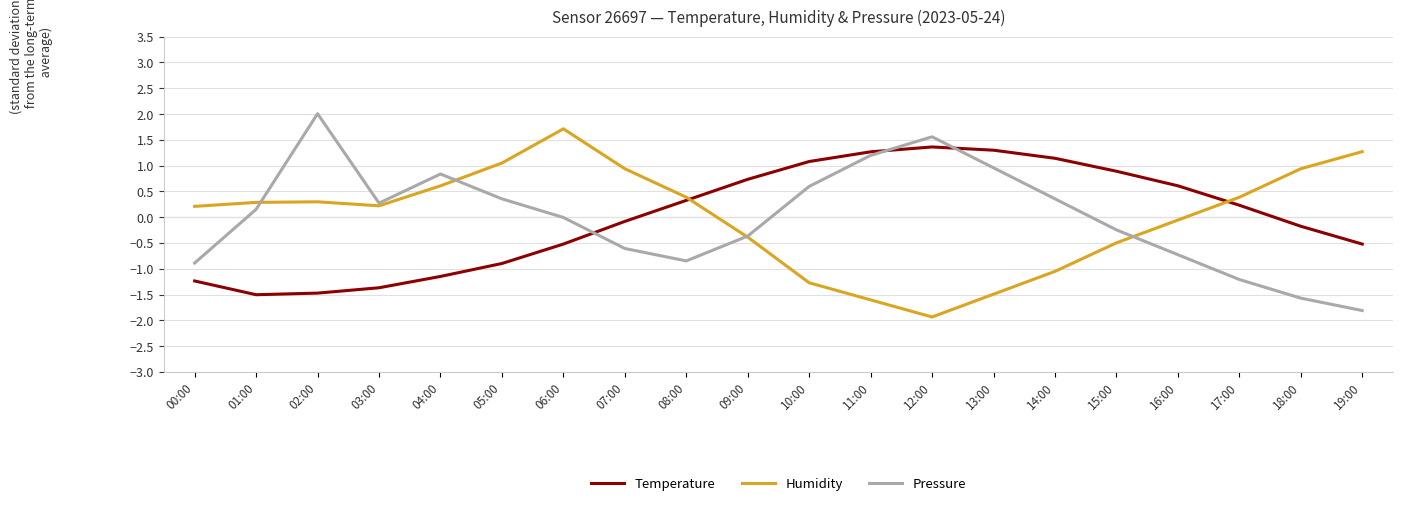

At which category does Humidity reach its first local valley?

03:00